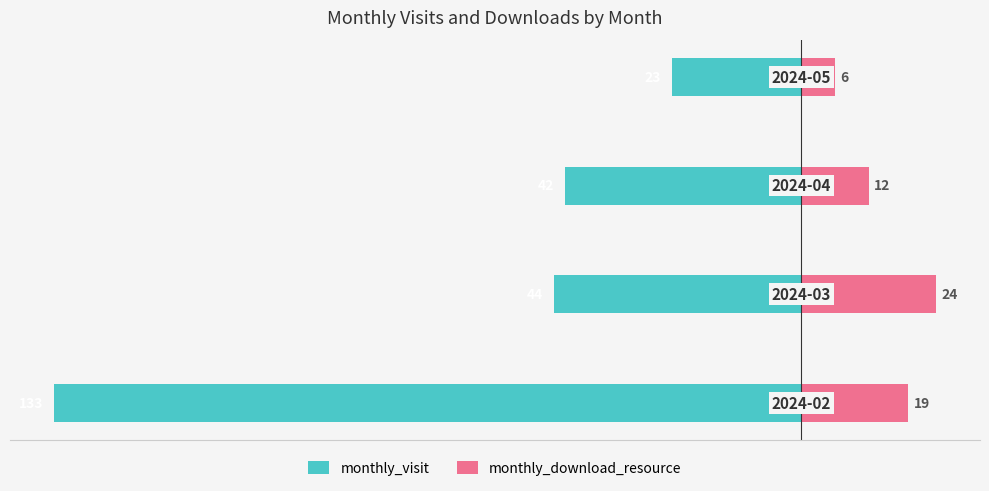

What are all the series names shown in the legend?

monthly_visit, monthly_download_resource